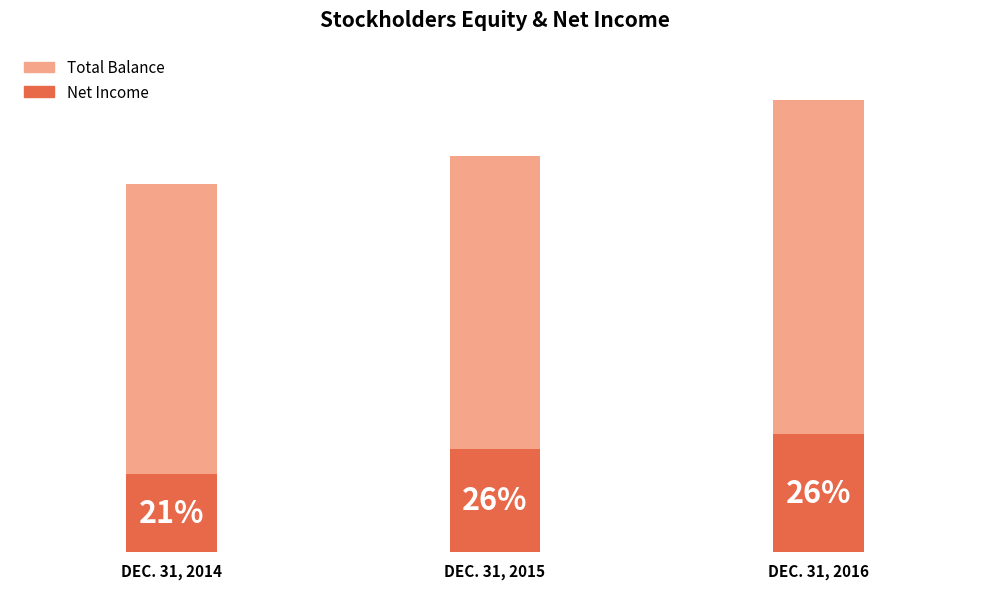

What is the difference between the highest and lowest values at DEC. 31, 2015?

219060